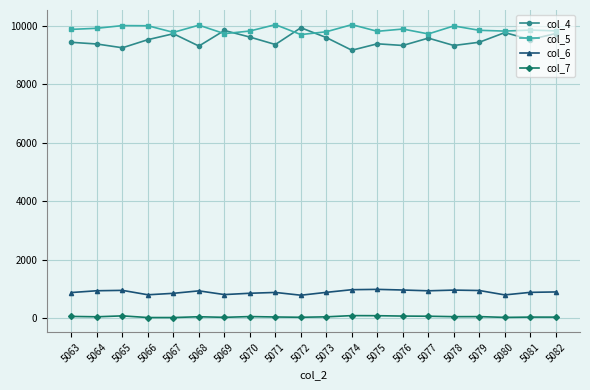

What is the approximate value of col_6 at 5064, to the nearest 5?

940